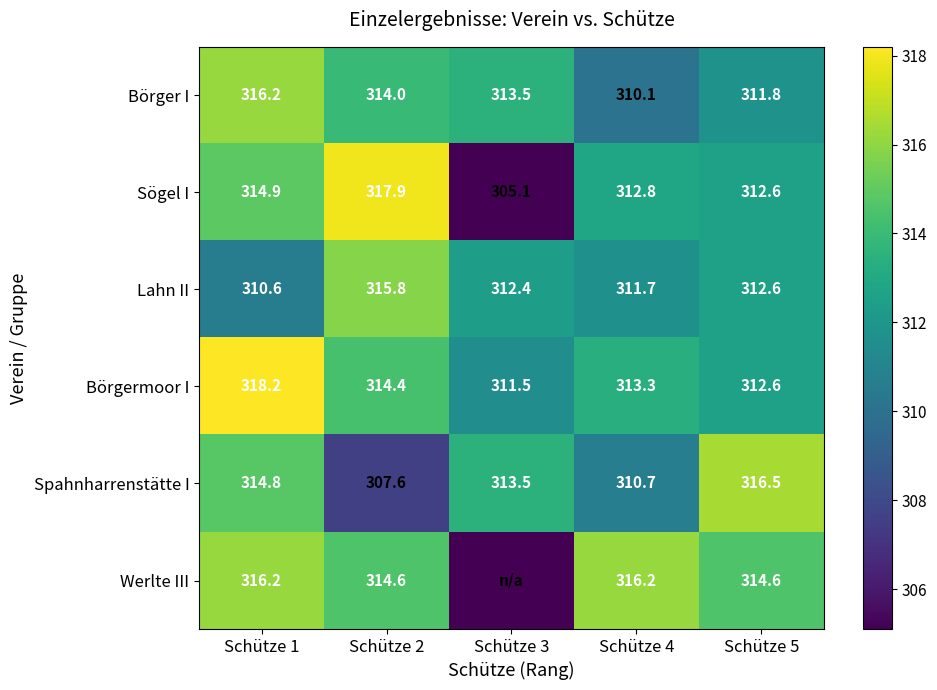

What is the difference between the highest and lowest values at Schütze 2?

10.3